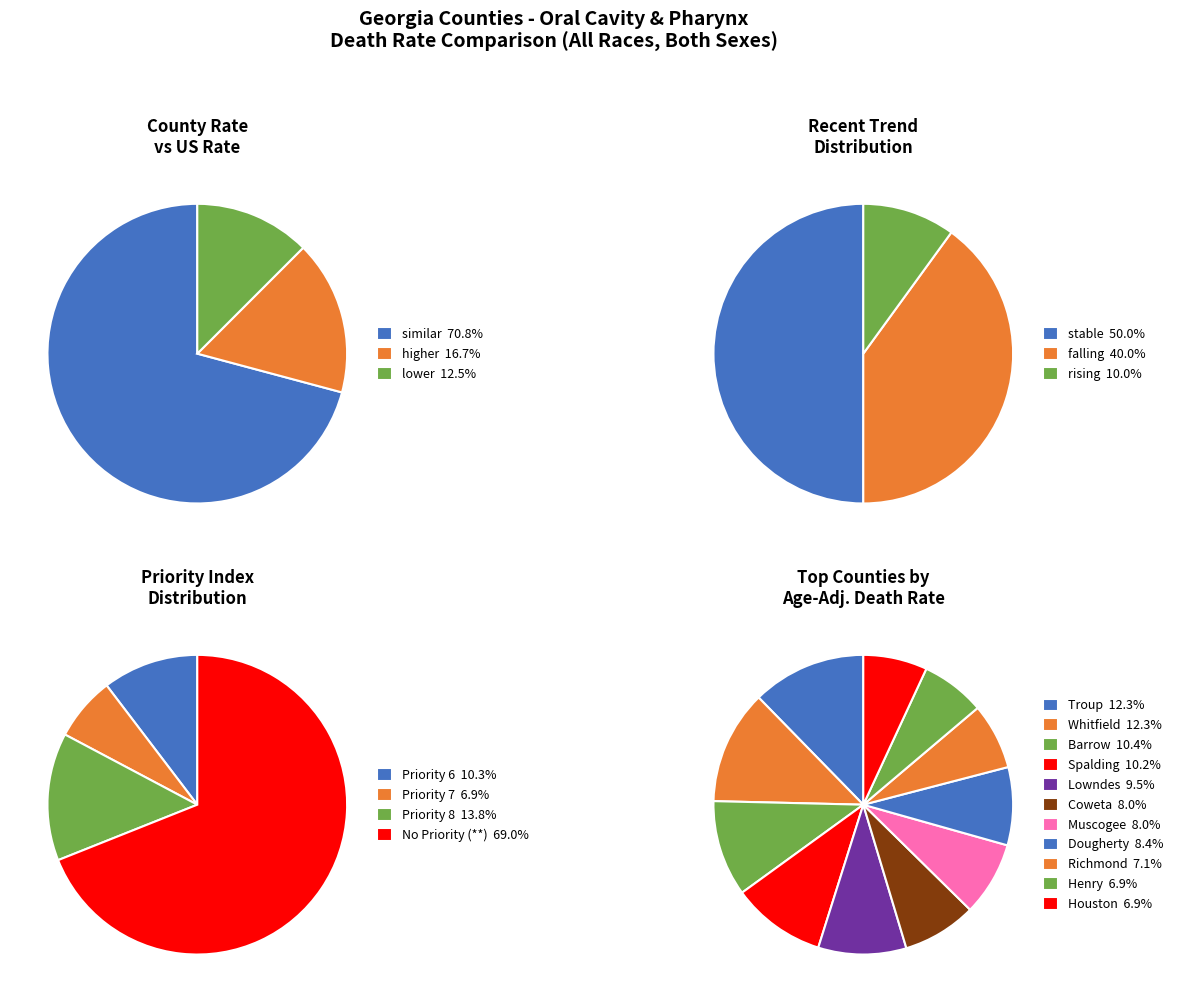

Is it true that rising is 14% of the pie?

False